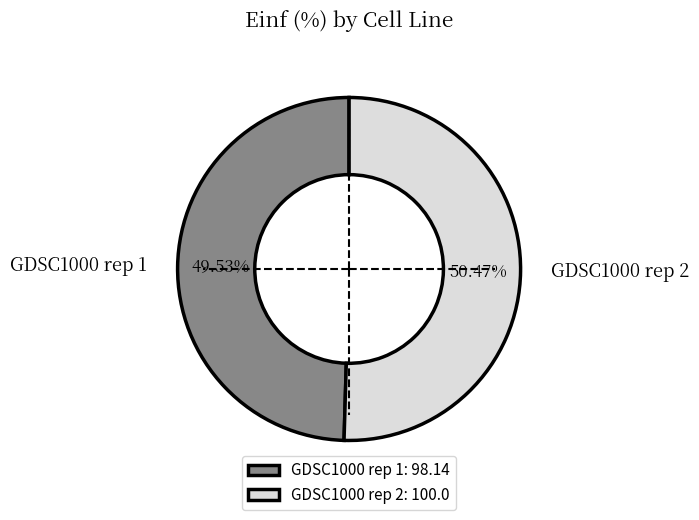

Combined, do GDSC1000 rep 2: 100.0 and GDSC1000 rep 1: 98.14 account for over 50%?

Yes